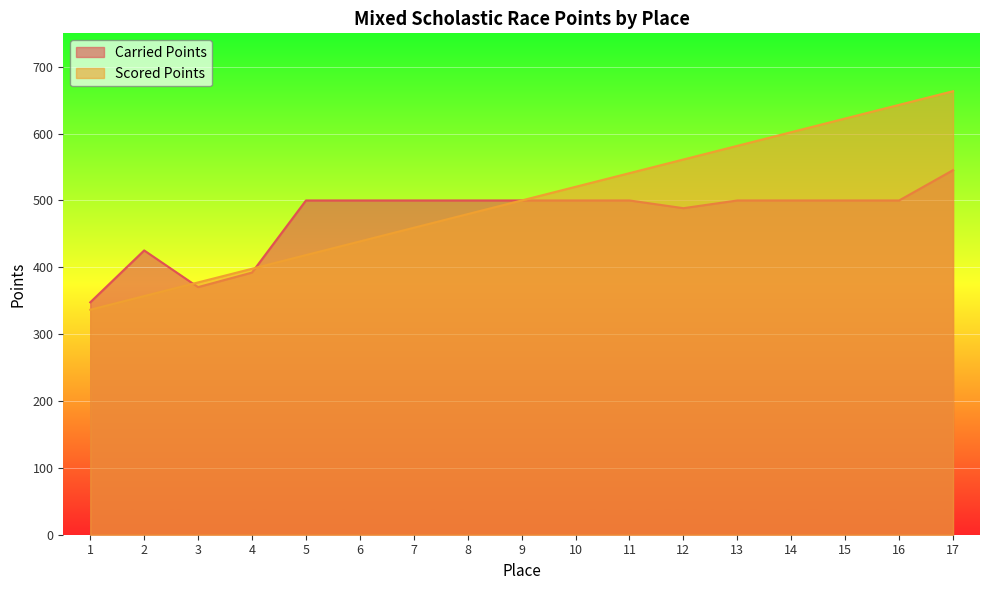

Which category has the highest value in the Carried Points series?

17